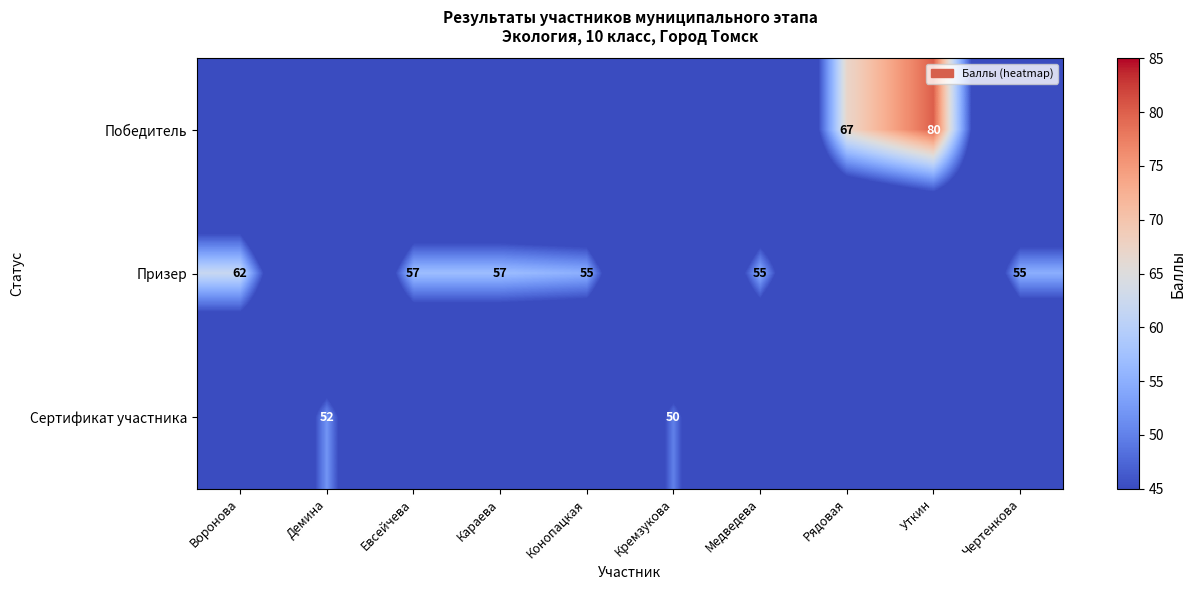

What is the difference between the Победитель values at Уткин and Рядовая?

13